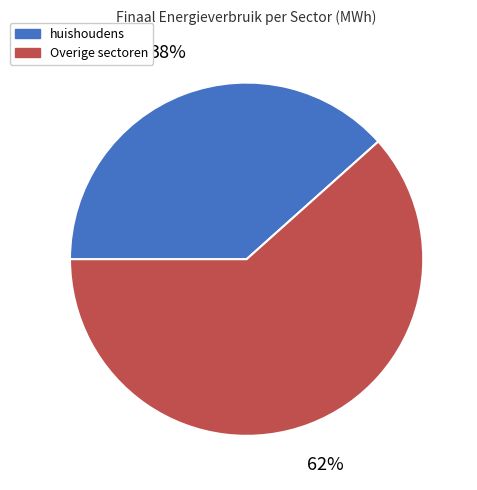

Which category has the smallest portion of the pie?

huishoudens